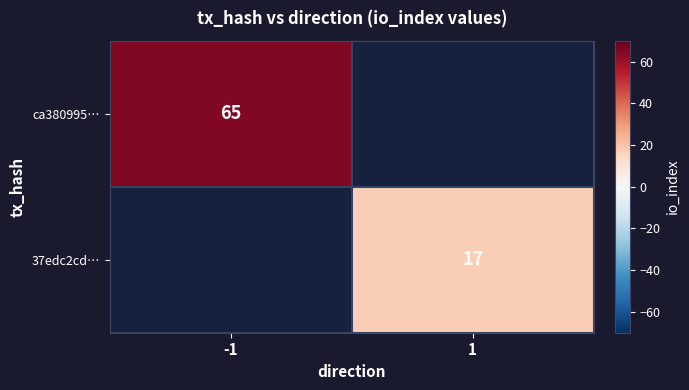

The ca380995… series shows 65 at -1. True or false?

True